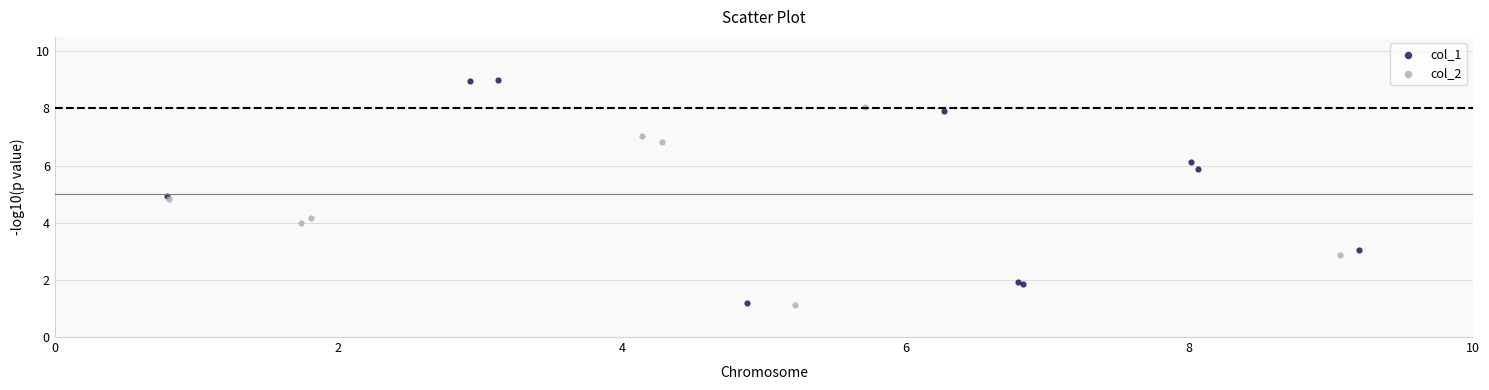

Which series reaches the maximum Y coordinate?

col_1